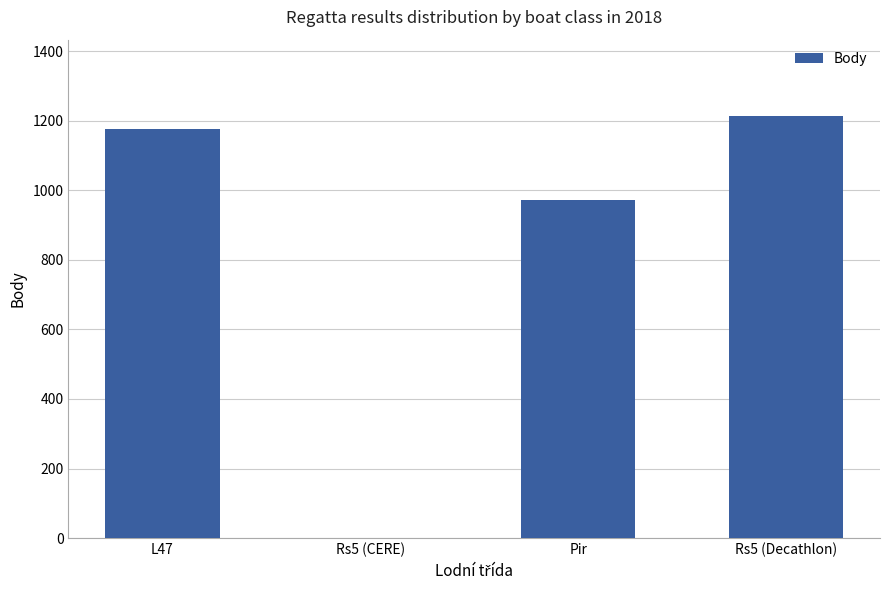

Which category has the highest value across all series?

Rs5 (Decathlon)